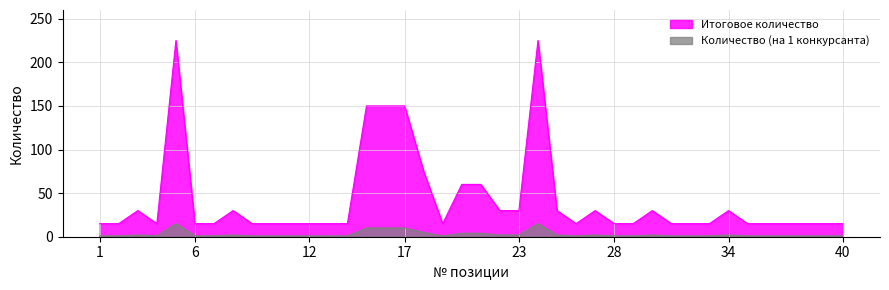

True or false: Количество (на 1 конкурсанта) and Итоговое количество cross at least once.

False